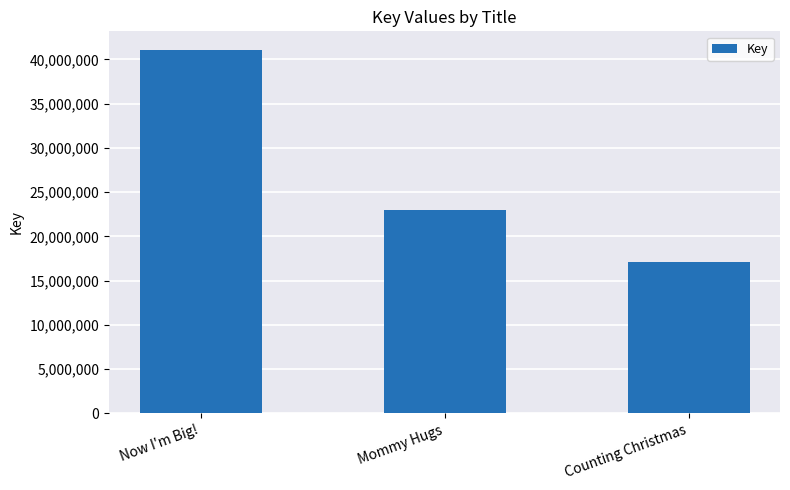

Count the values in the range 17058277 to 41118838.

3